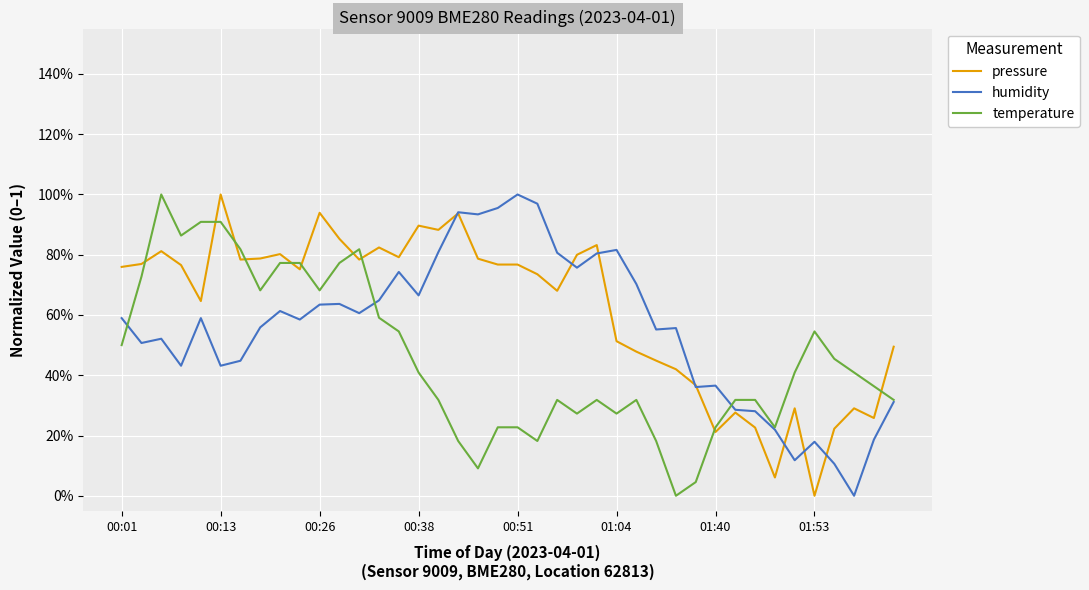

After their last crossing, which series has the higher values: temperature or pressure?

pressure